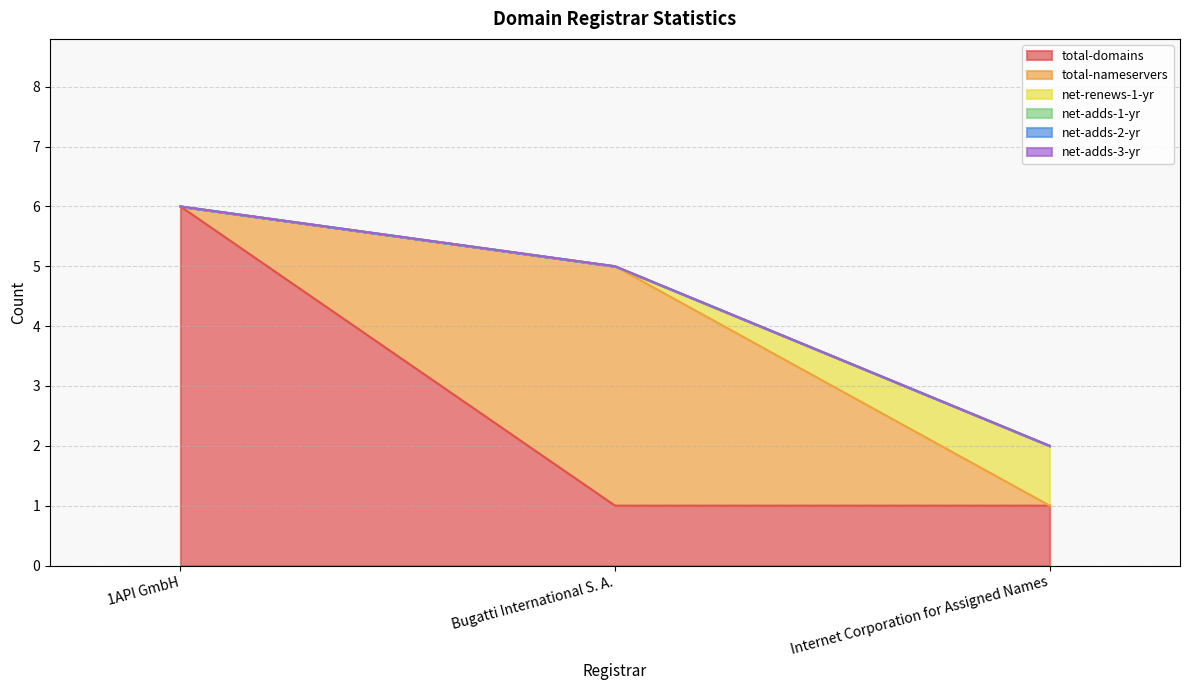

Rank the categories by total-nameservers value from highest to lowest.

Bugatti International S. A., 1API GmbH, Internet Corporation for Assigned Names